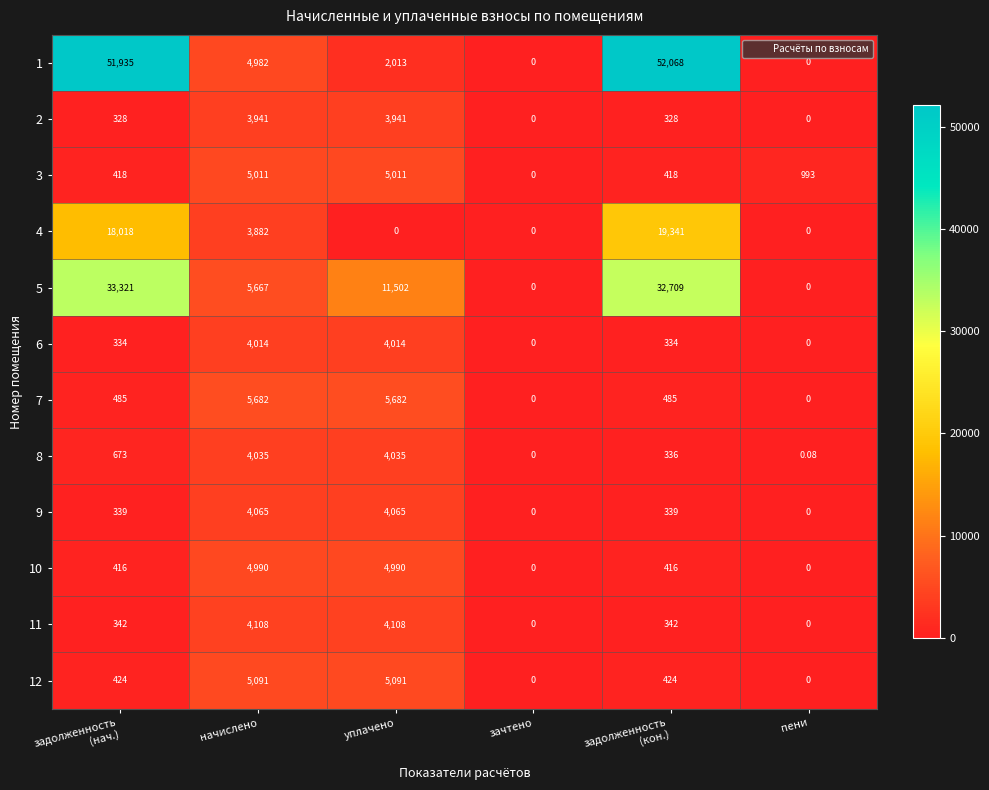

Is the value of 8 at зачтено greater than the value of 7 at уплачено?

No